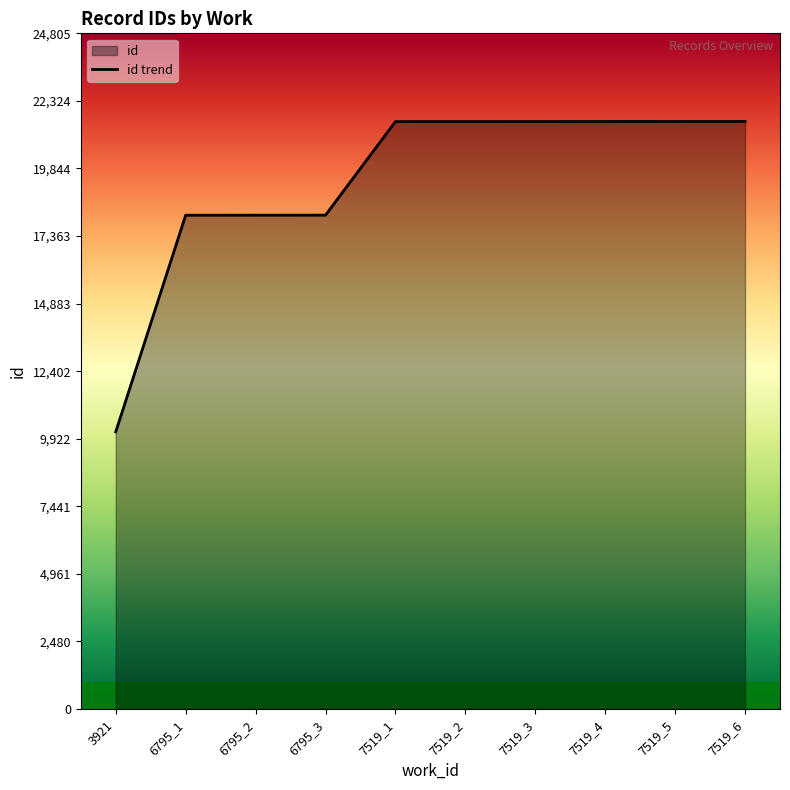

What is the value of the 10th point from the left?

21565